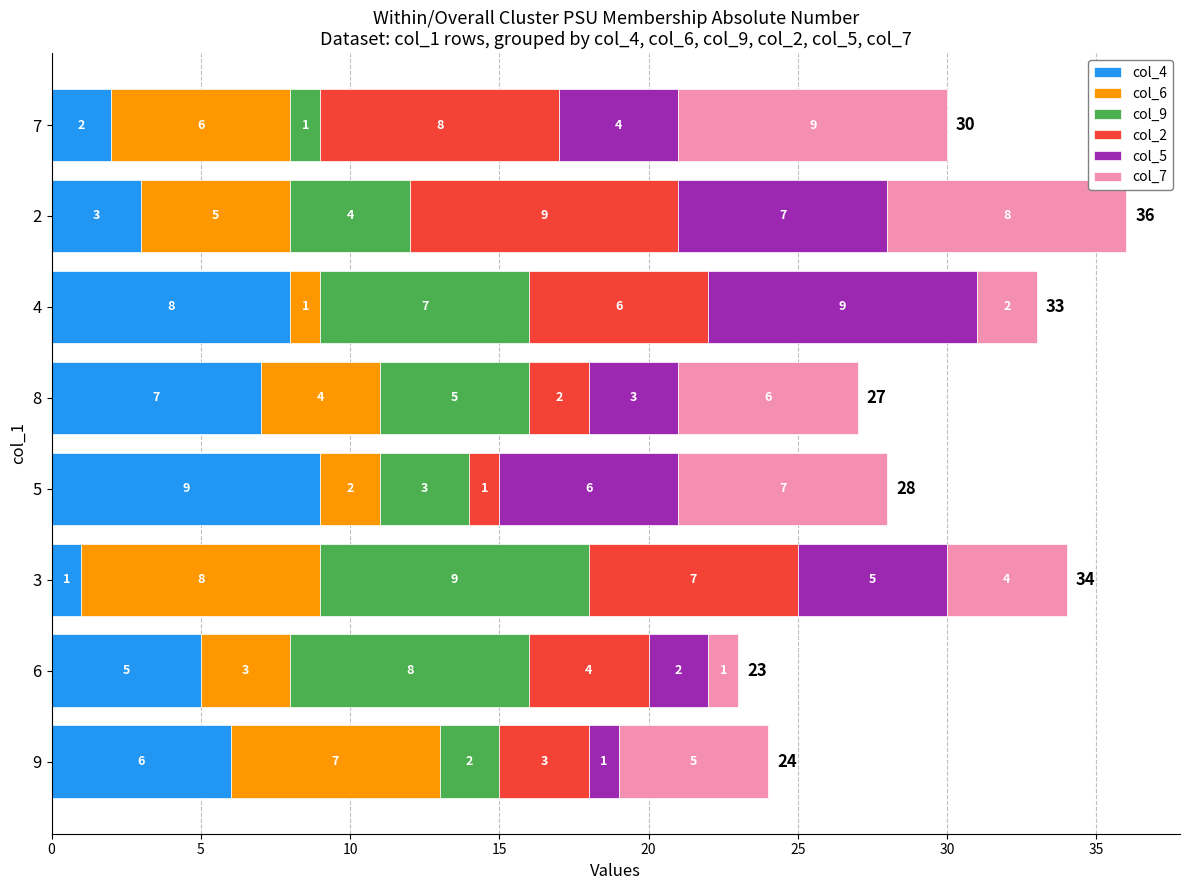

What is the highest value of the col_4 series?

9